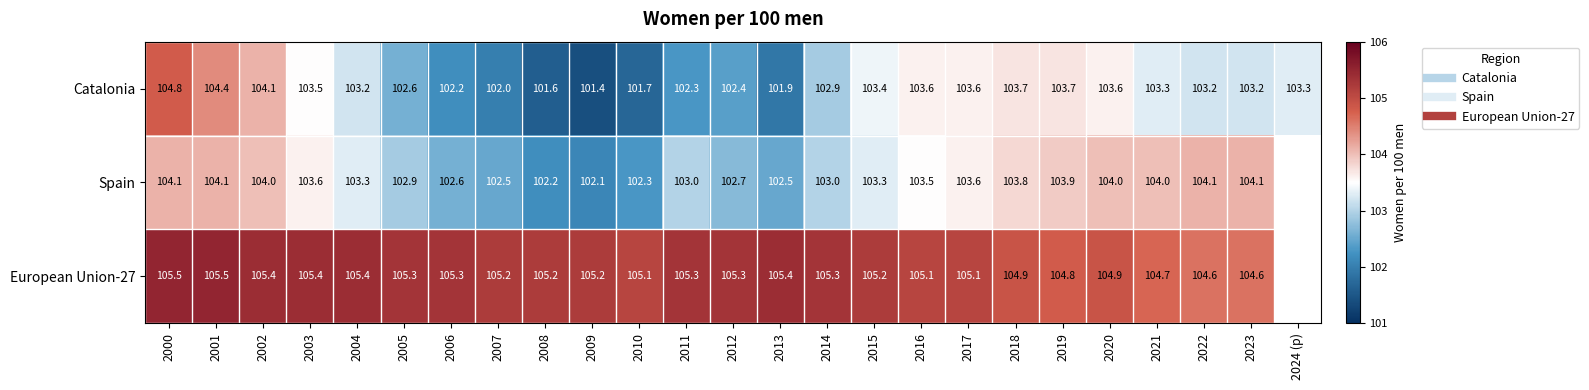

What is the maximum value for Spain?

104.1